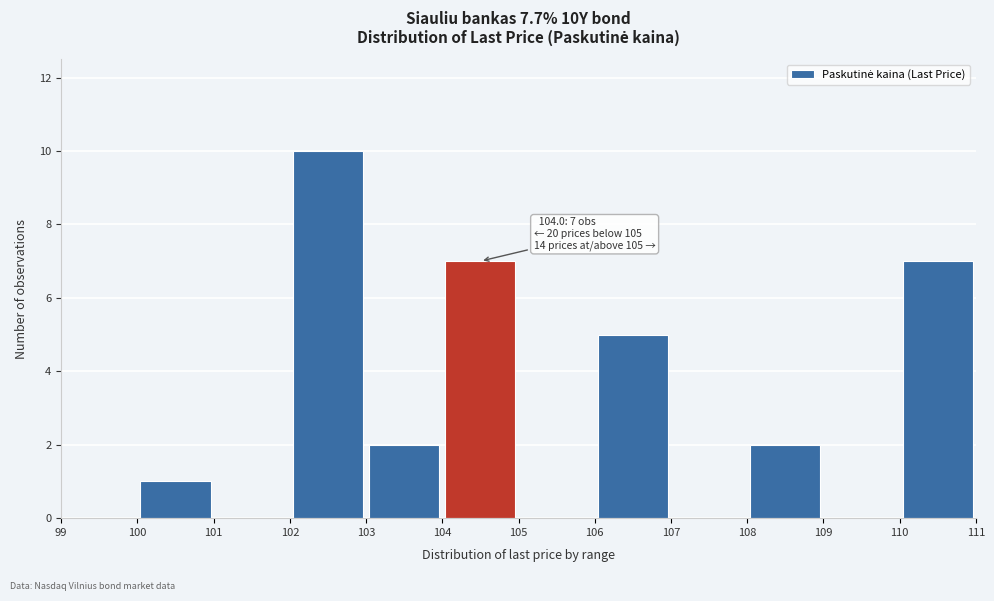

Which range on the x-axis has the tallest bar?

102 to 103